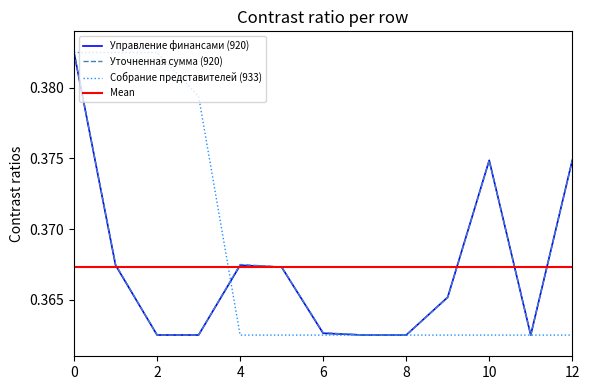

At 1, list the series in order from smallest to largest.

Управление финансами (920), Уточненная сумма (920), Собрание представителей (933)